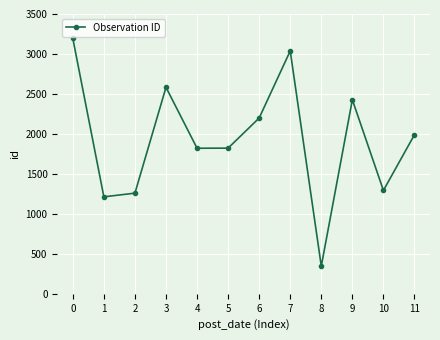

What is the difference between the values at 0 and 2?

1936